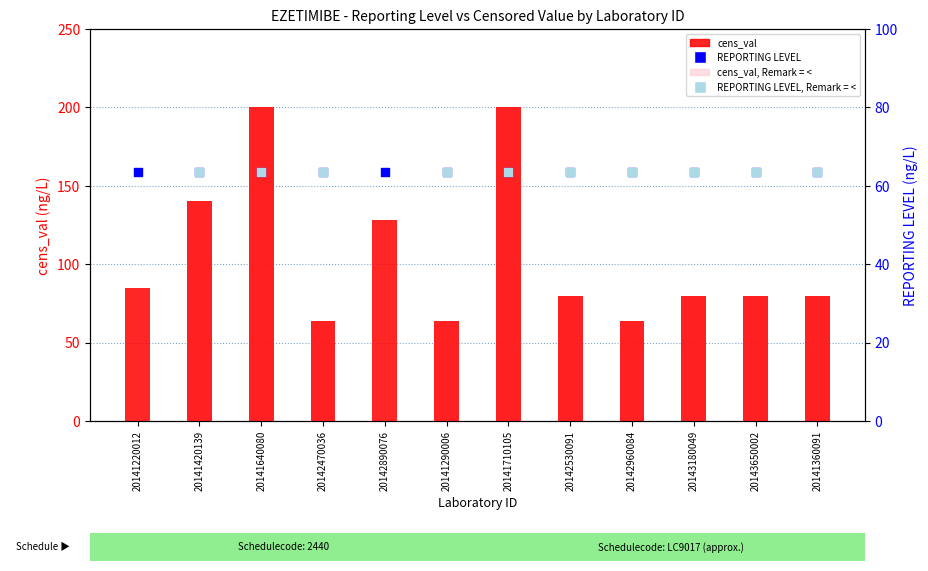

At which category is the sum across all series the highest?

20141640080